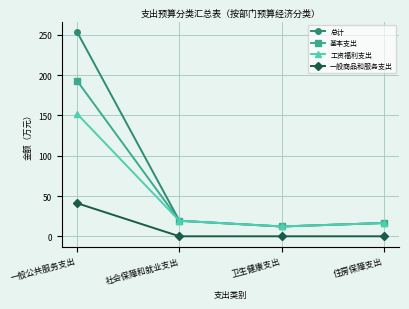

True or false: 总计 and 一般商品和服务支出 intersect in this chart.

False